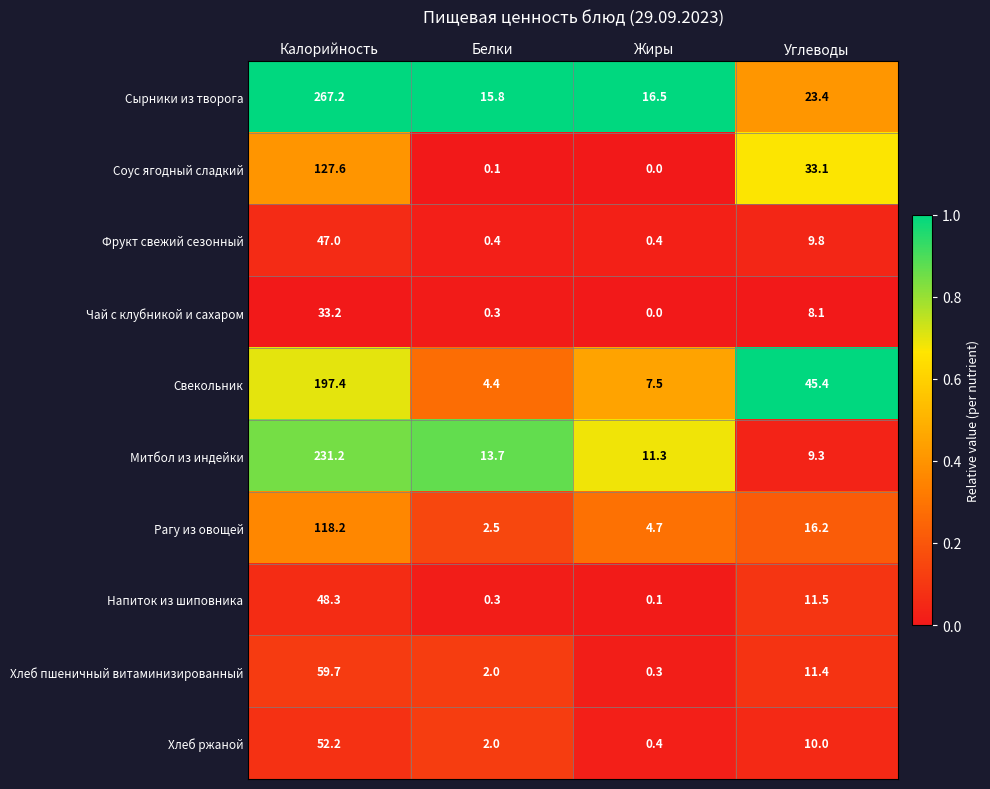

What is the maximum value shown in the chart?

267.2